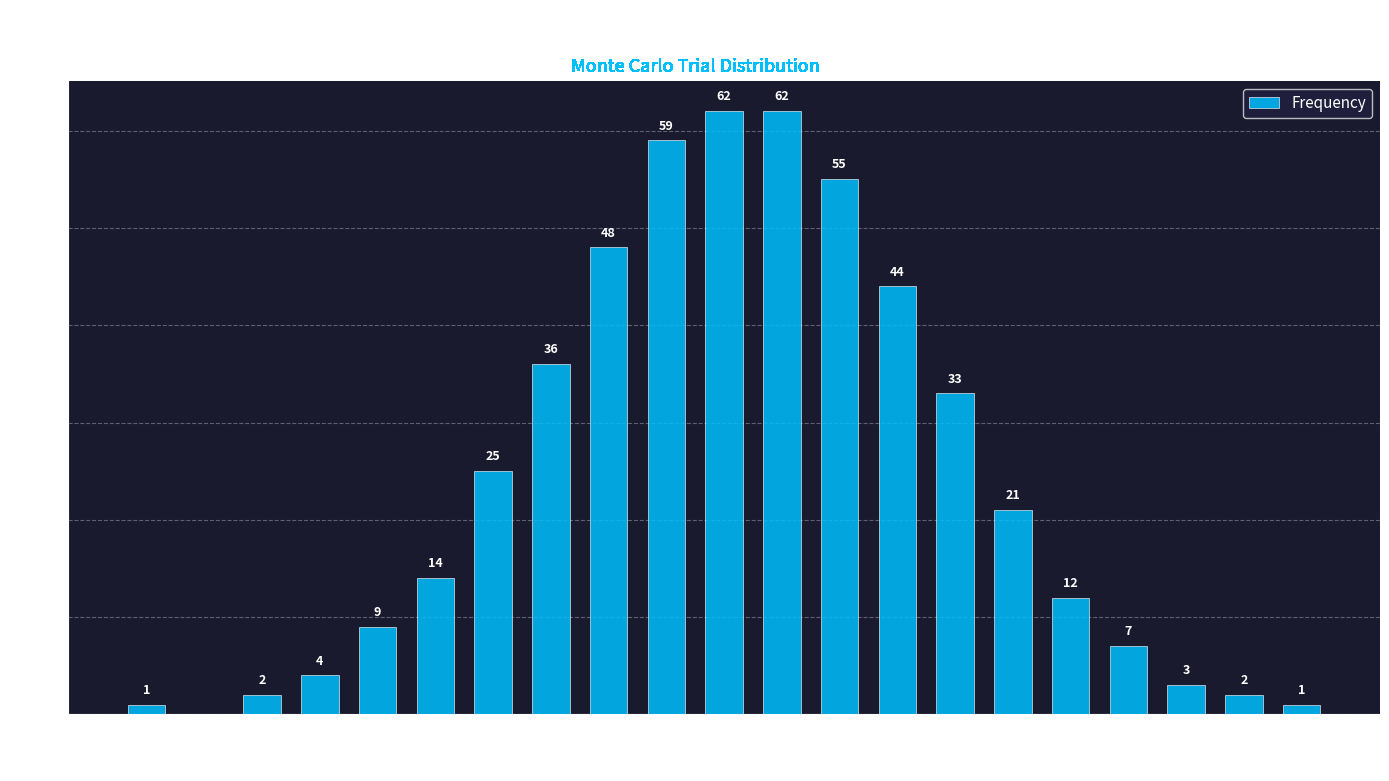

Reading left to right, what are all the values shown in this chart?

1	0	2	4	9	14	25	36	48	59	62	62	55	44	33	21	12	7	3	2	1